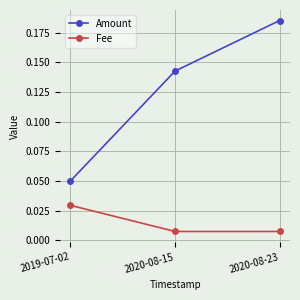

How many Amount values are between 0 and 1?

3